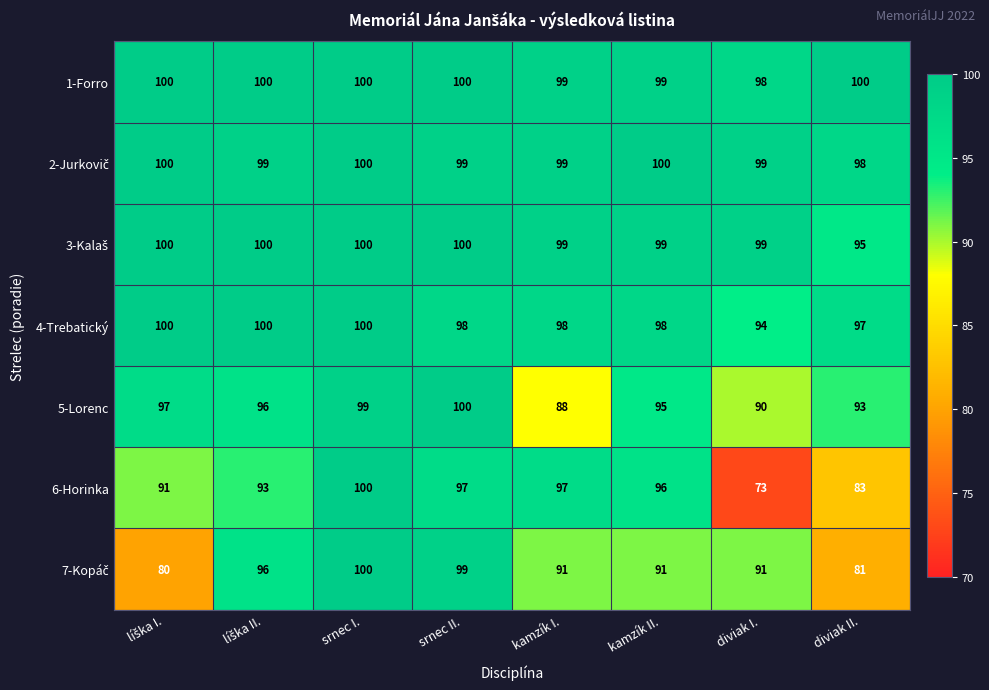

What is the minimum value for 6-Horinka?

73